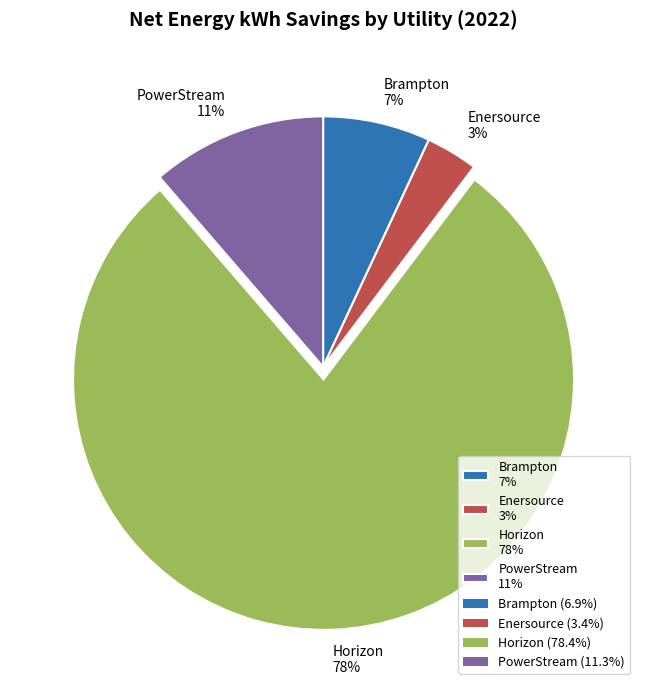

Is the sum of Brampton 7% and PowerStream 11% greater than half?

No